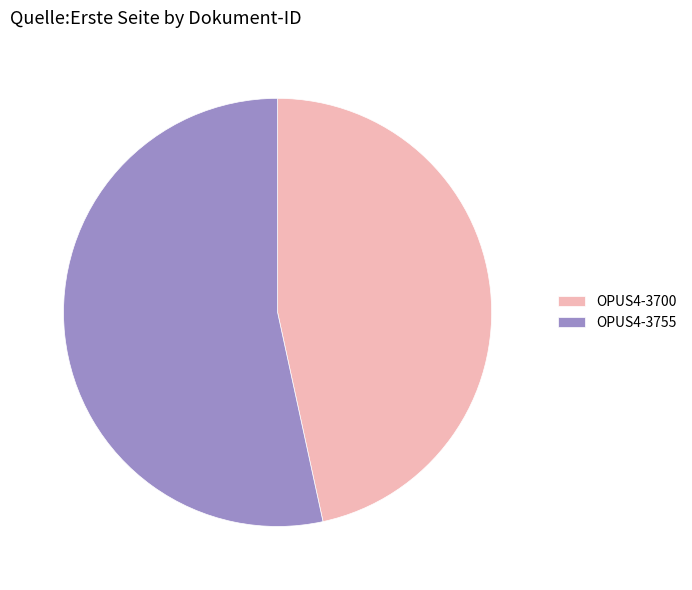

Which category accounts for the majority?

OPUS4-3755